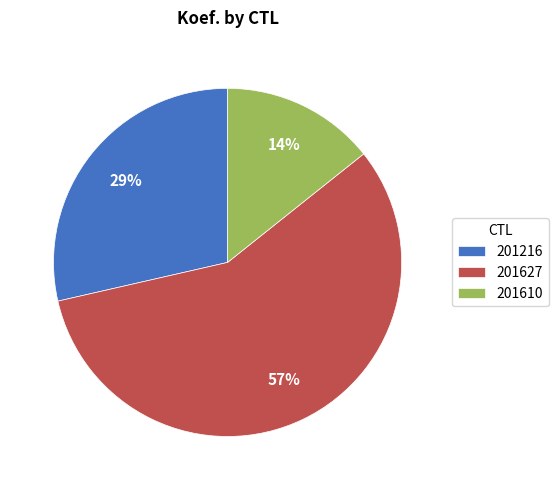

Which has a higher value, 201216 or 201627?

201627